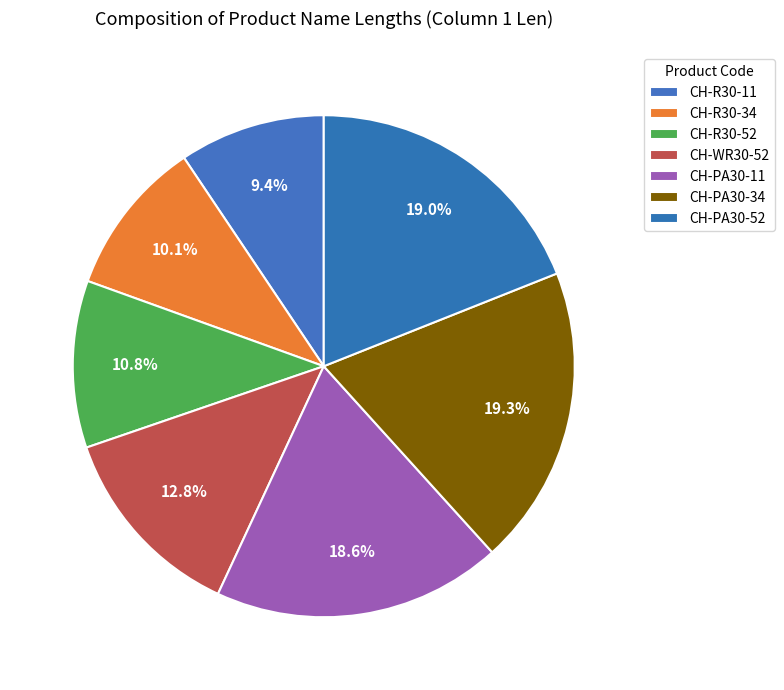

What percentage is the CH-R30-52 slice, to the nearest percent?

11%